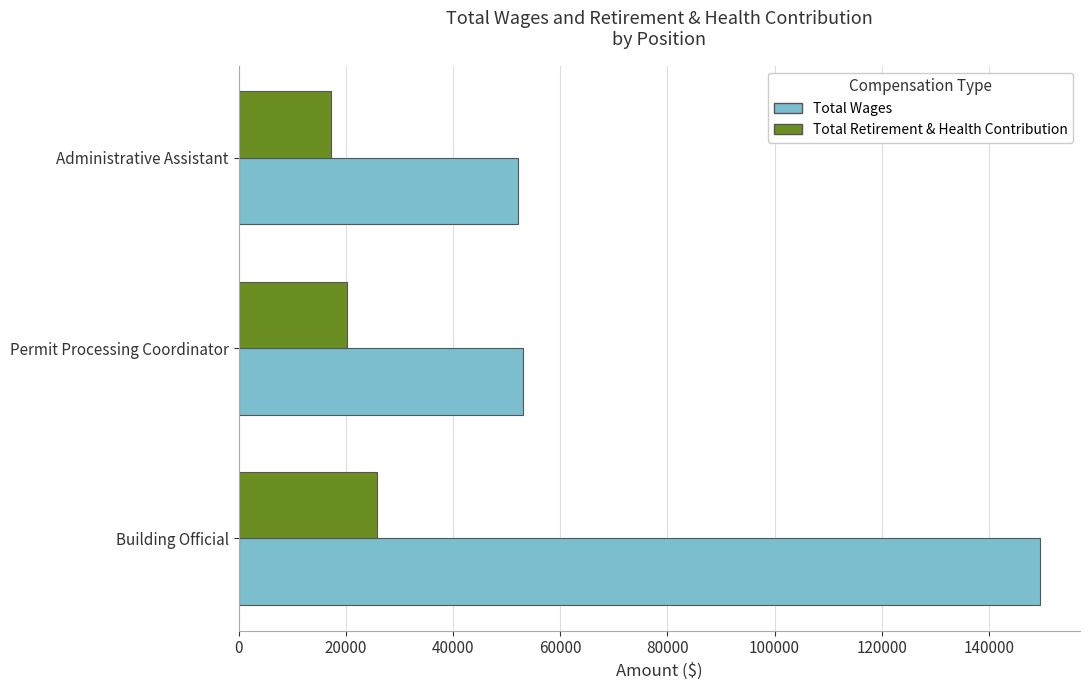

The Total Wages series shows 85347 at Building Official. True or false?

False